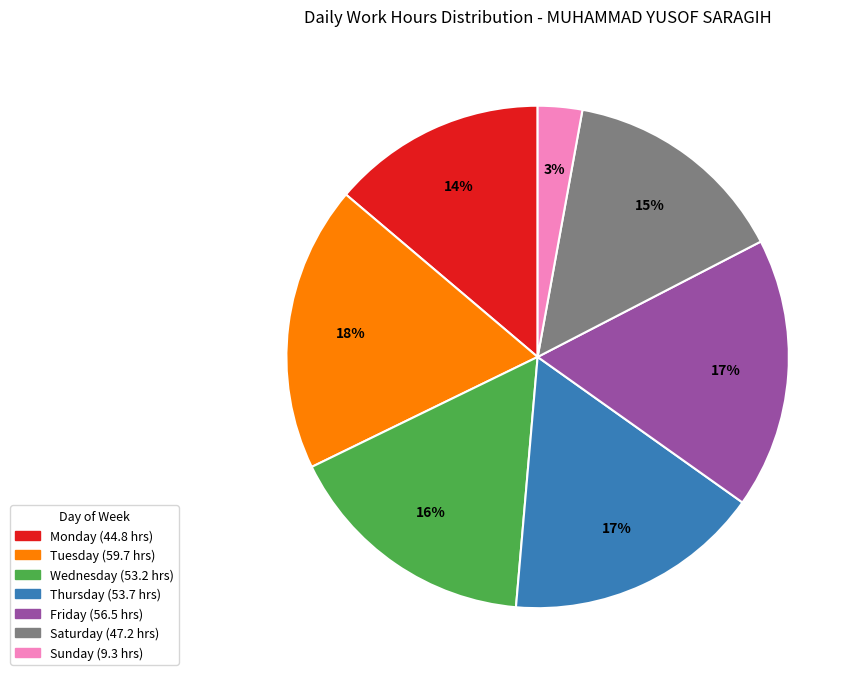

To the nearest percent, what is the average slice percentage?

14%